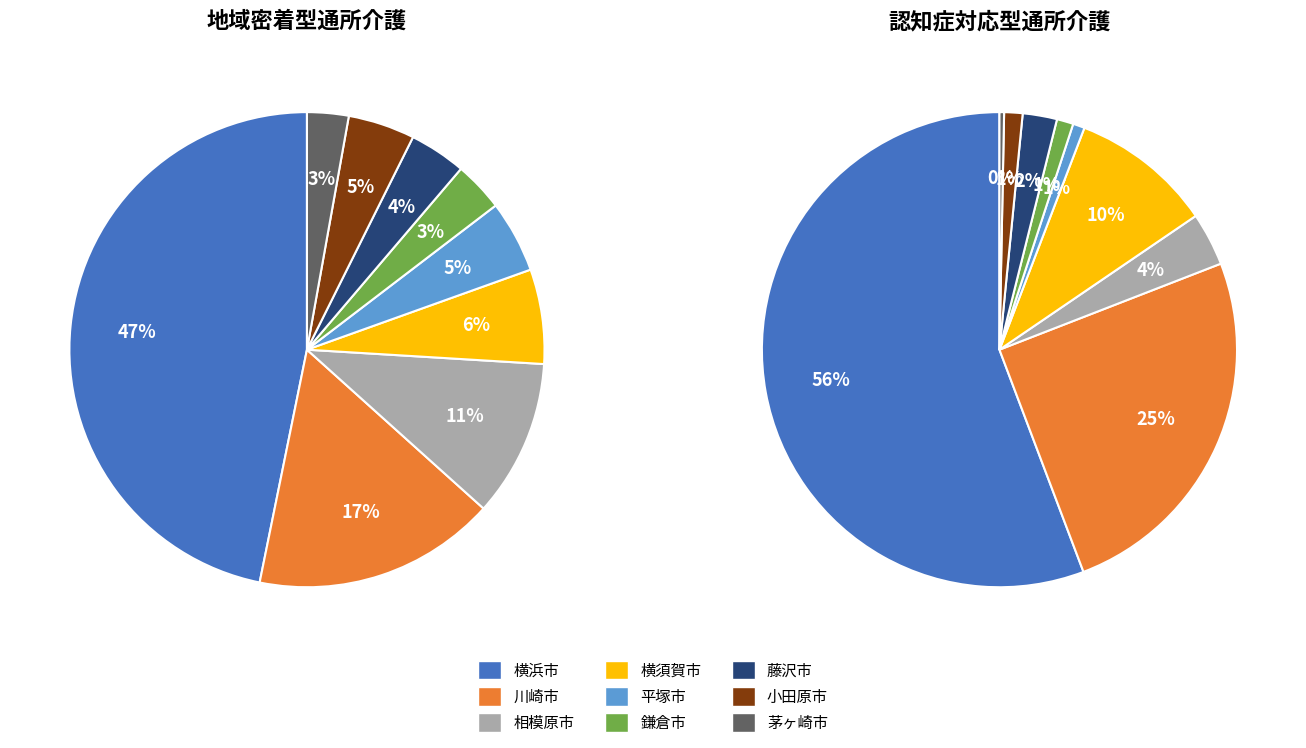

True or false: 横浜市 accounts for 61% of the total.

False